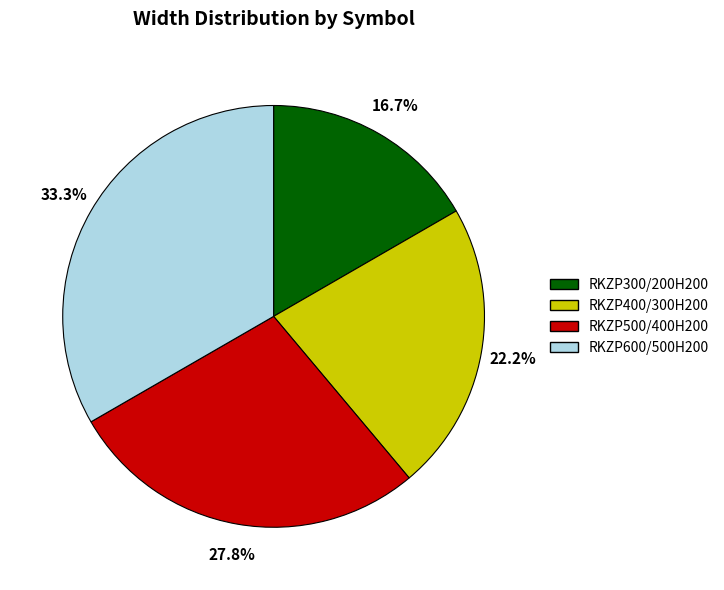

Which category has the biggest portion of the pie?

RKZP600/500H200